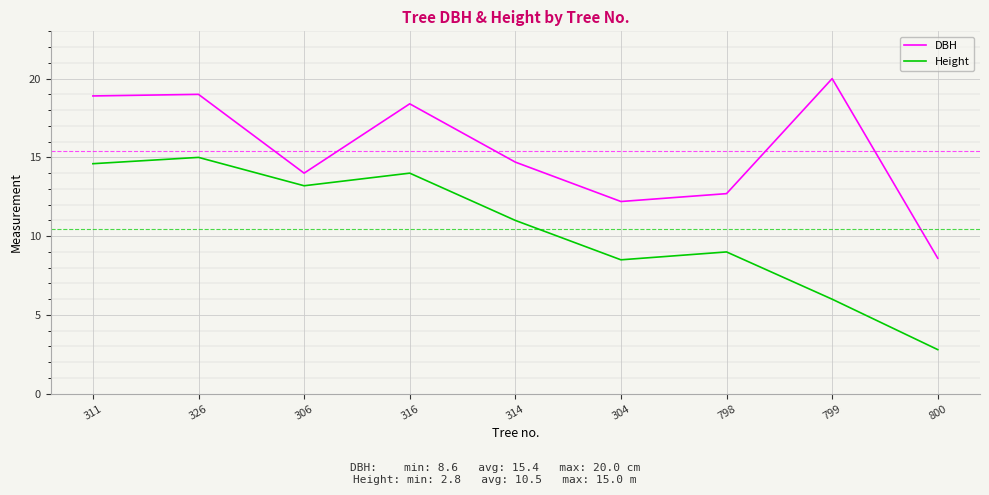

At which category does DBH reach its first local valley?

306